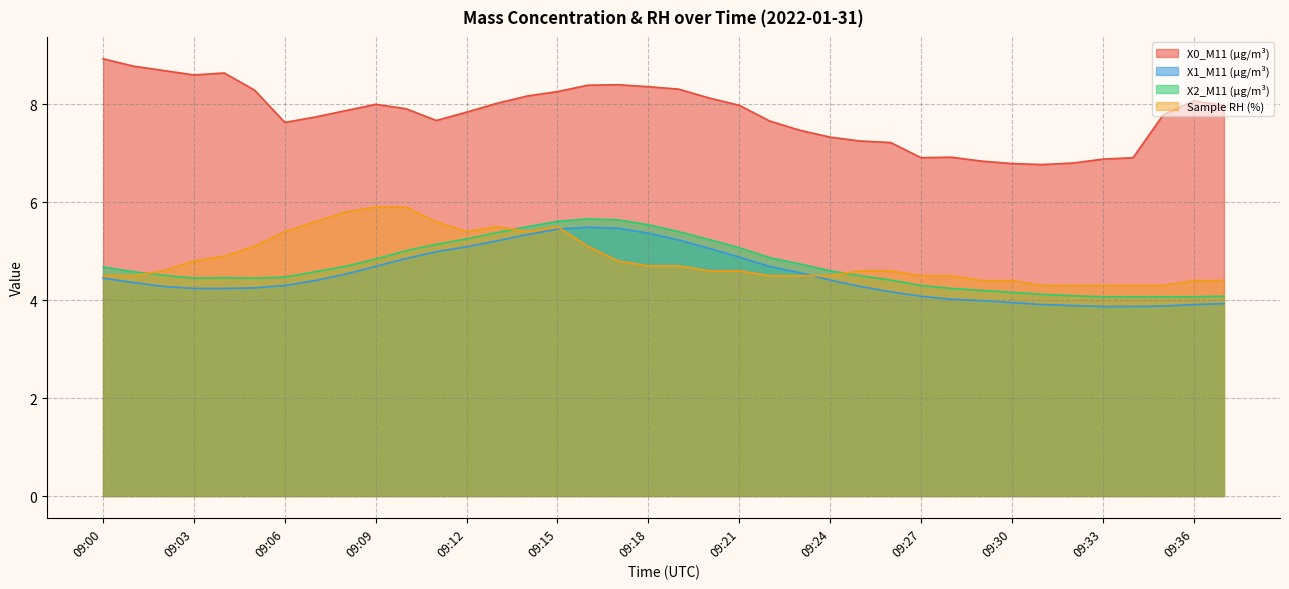

At which label is Sample RH (%) closest to 5?

09:04